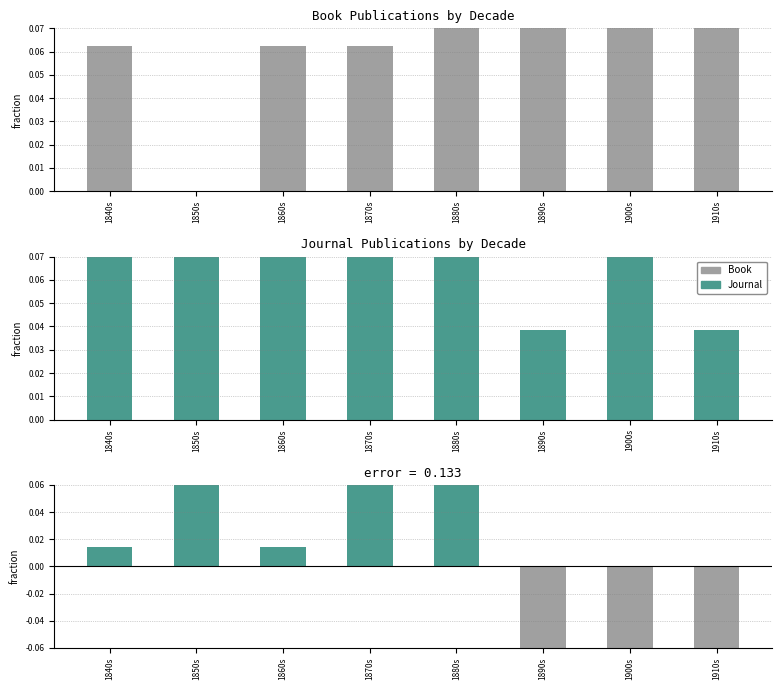

Which has a higher value, 1840s or 1870s?

1840s